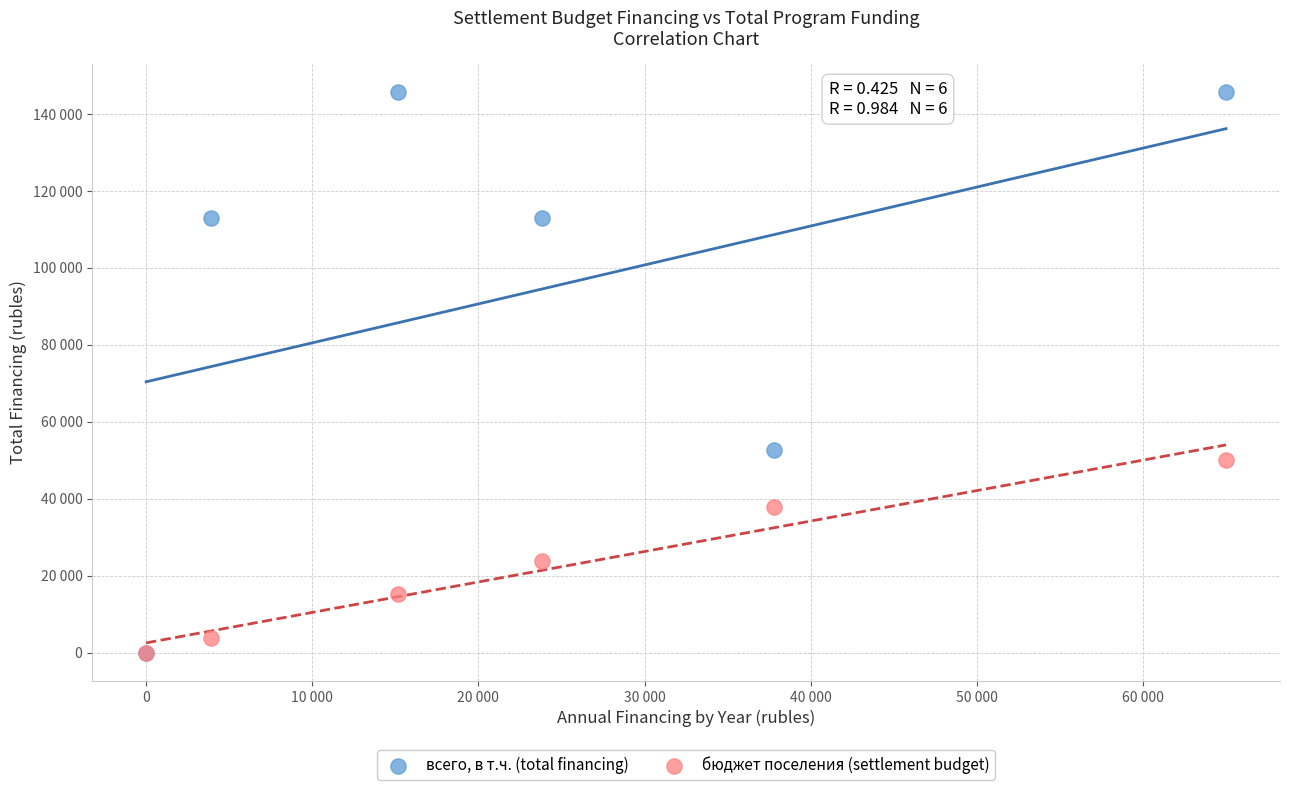

Which series contains the highest Y value?

всего, в т.ч. (total financing)